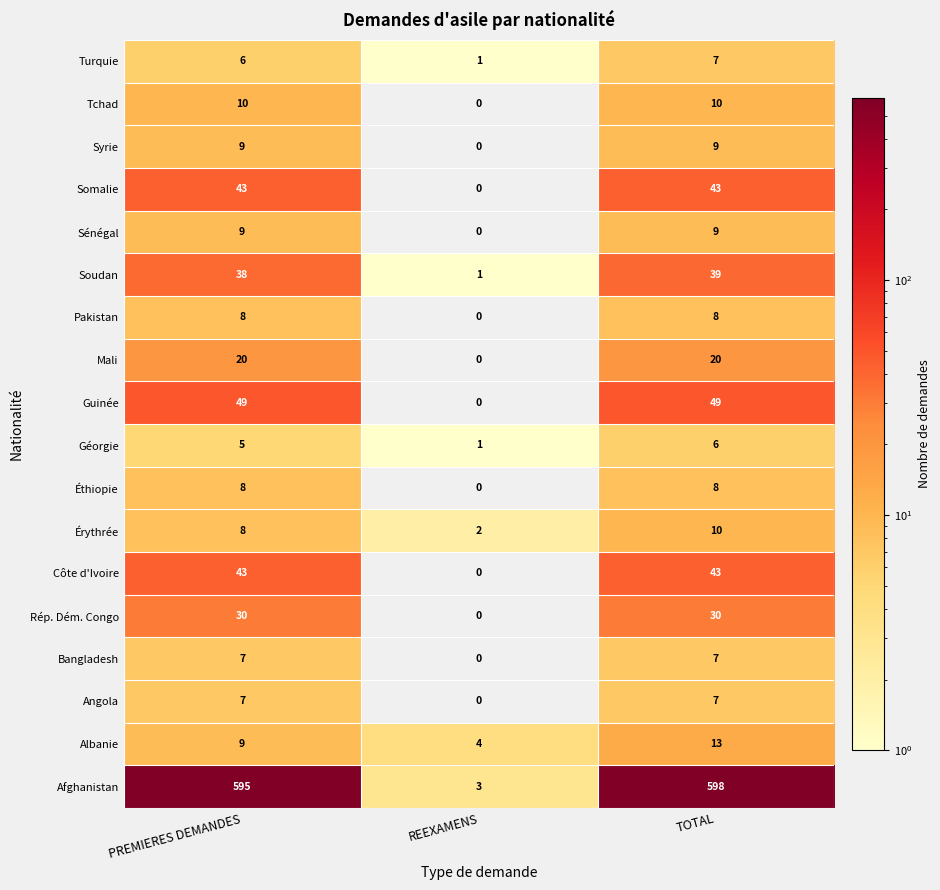

What is the difference between the highest and lowest values at REEXAMENS?

4